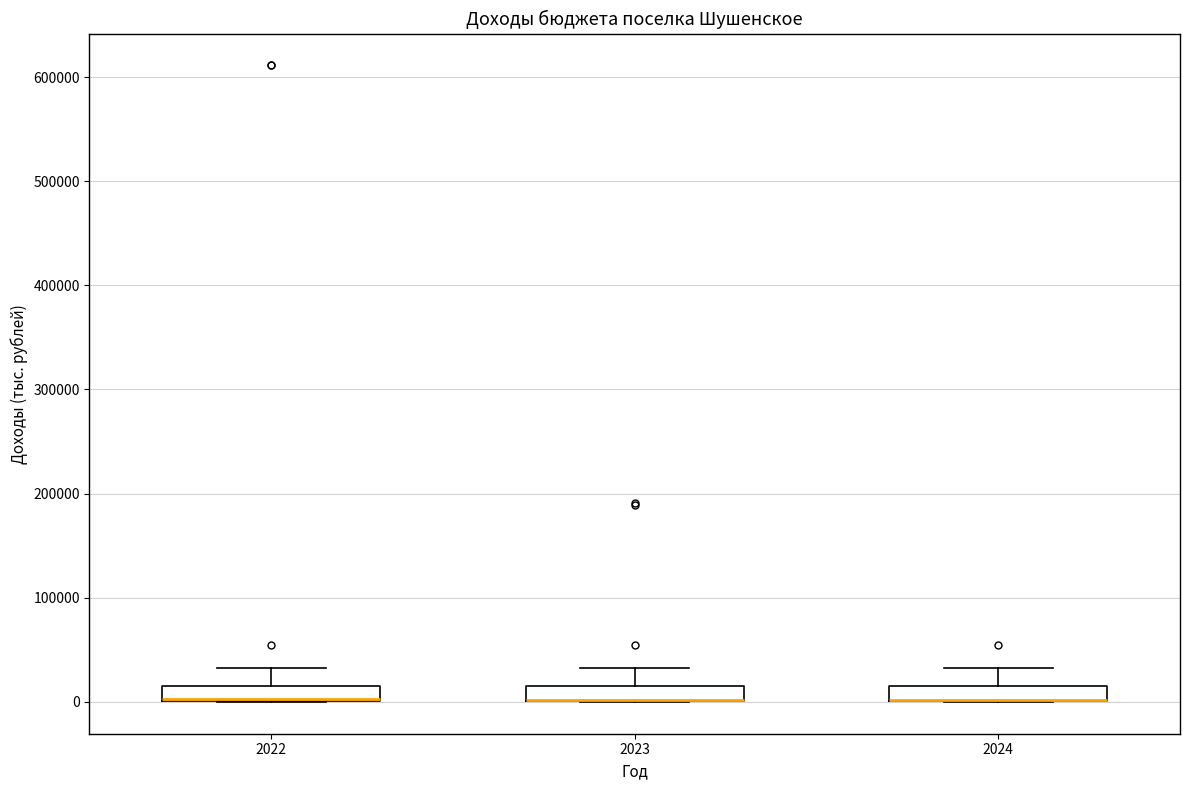

Where is the upper edge of the box at x = 2024 on the y-axis? The values are not printed on the chart, so give them approximately, as read against the axis.

10000